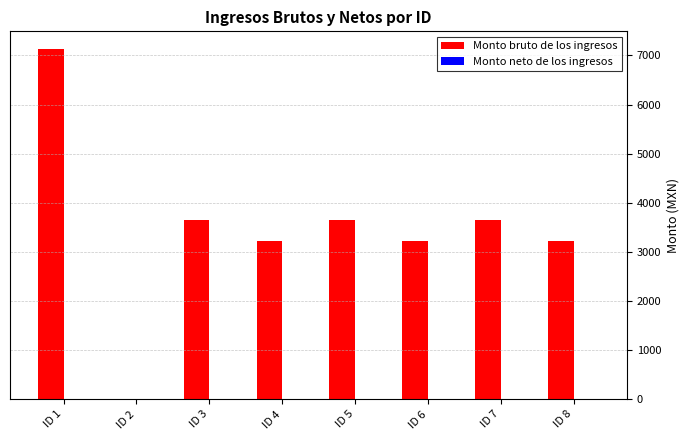

Which label corresponds to the largest value in the chart?

ID 1